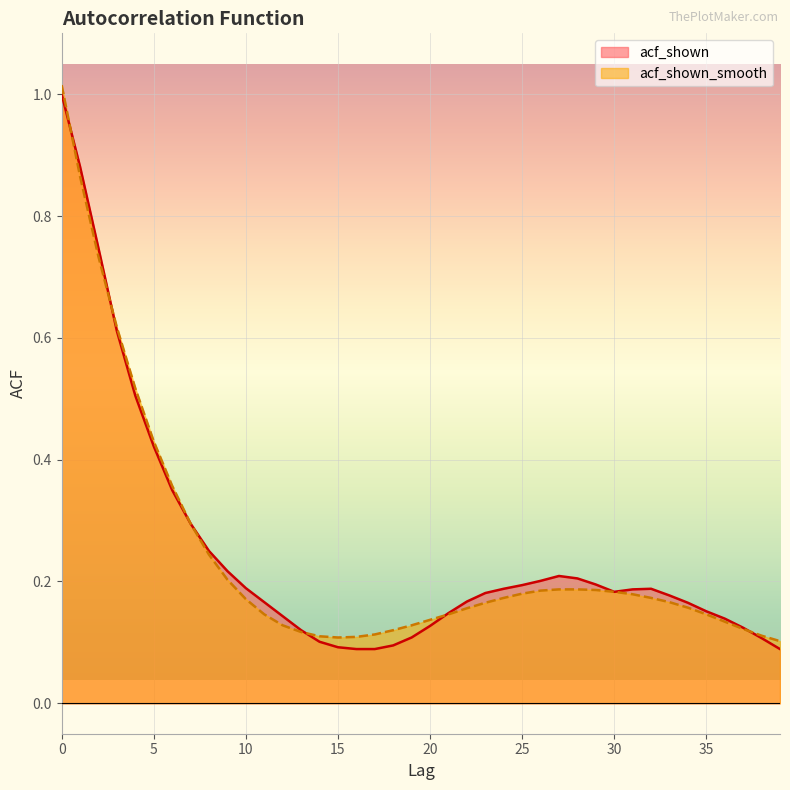

Rank the categories by acf_shown value from lowest to highest.

16, 17, 39, 15, 18, 14, 38, 19, 13, 37, 20, 36, 12, 21, 35, 34, 11, 22, 33, 23, 30, 31, 24, 32, 10, 25, 29, 26, 28, 27, 9, 8, 7, 6, 5, 4, 3, 2, 1, 0